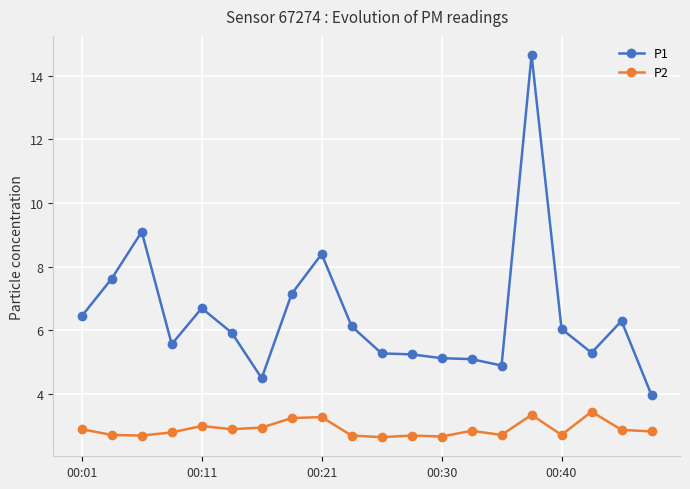

What is the value of the P1 point at the 20th from the left?

4.0